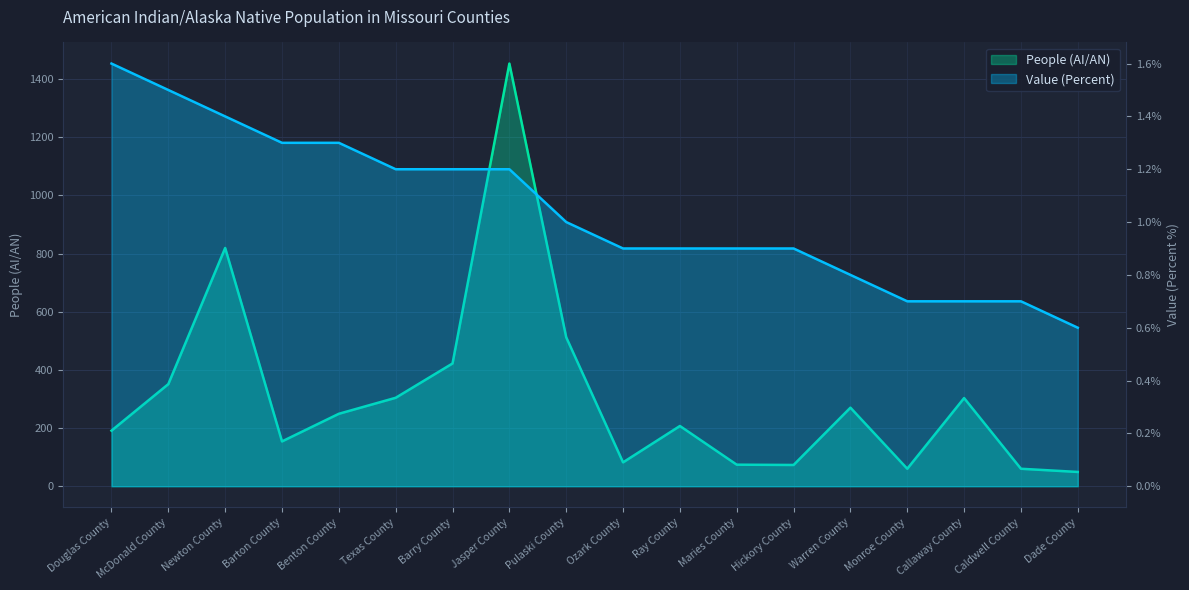

Does the chart display data point markers on the line(s)?

No